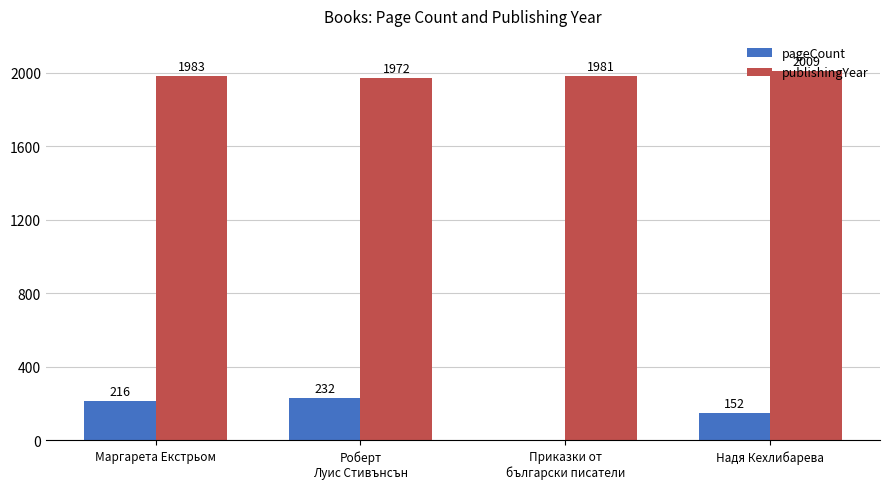

What is the difference between the pageCount values at Роберт
Луис Стивънсън and Приказки от
български писатели?

232